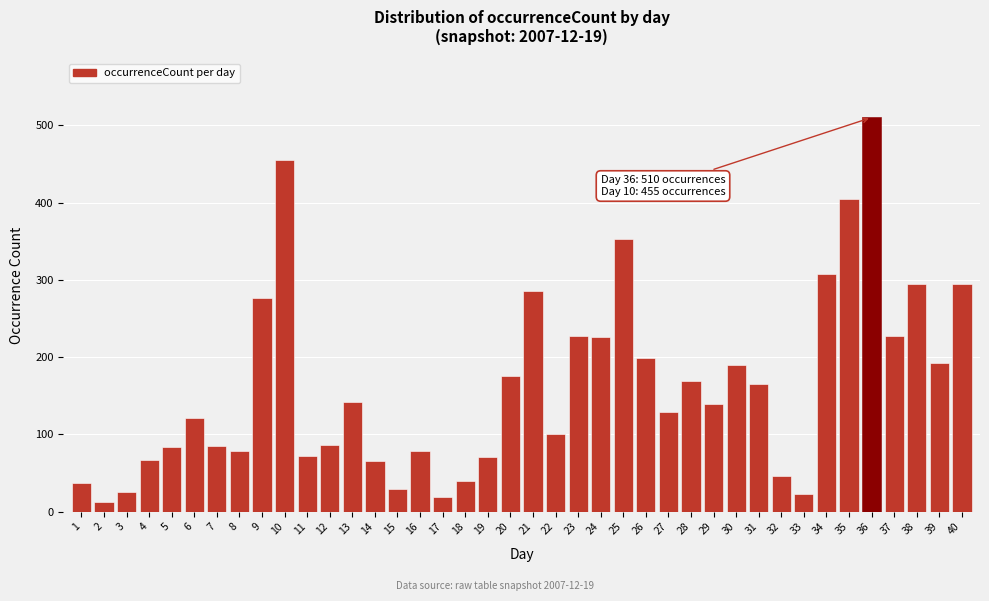

What is the maximum value shown in the chart?

510